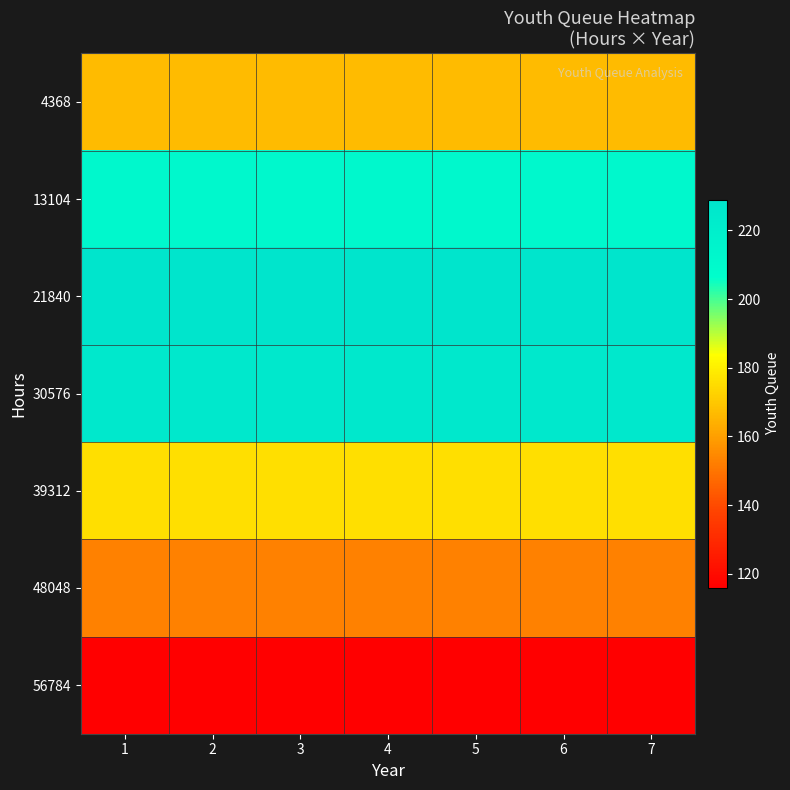

At which category does the chart reach its minimum across all series?

1